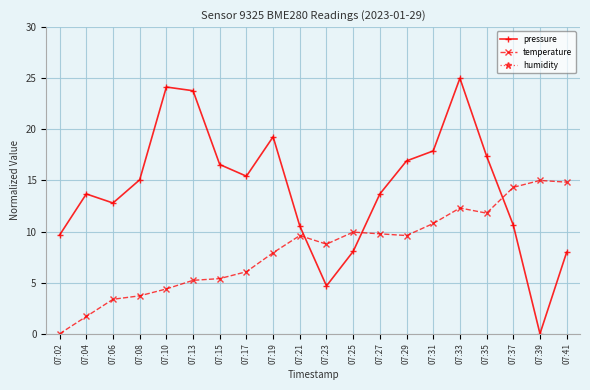

What is the difference between the highest and lowest values at 07:25?

1.9